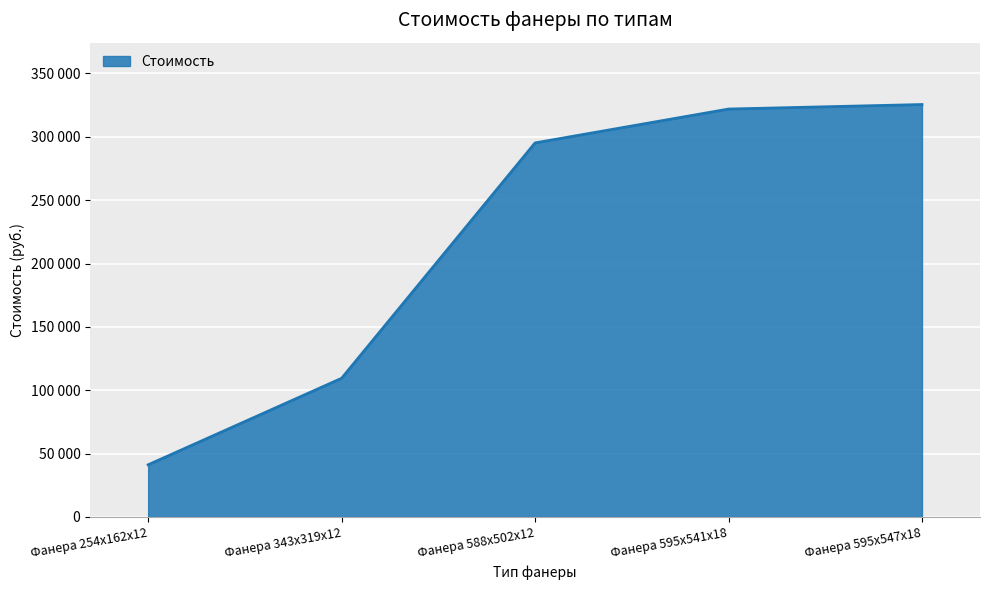

Is this an area chart (filled region under the line)?

Yes